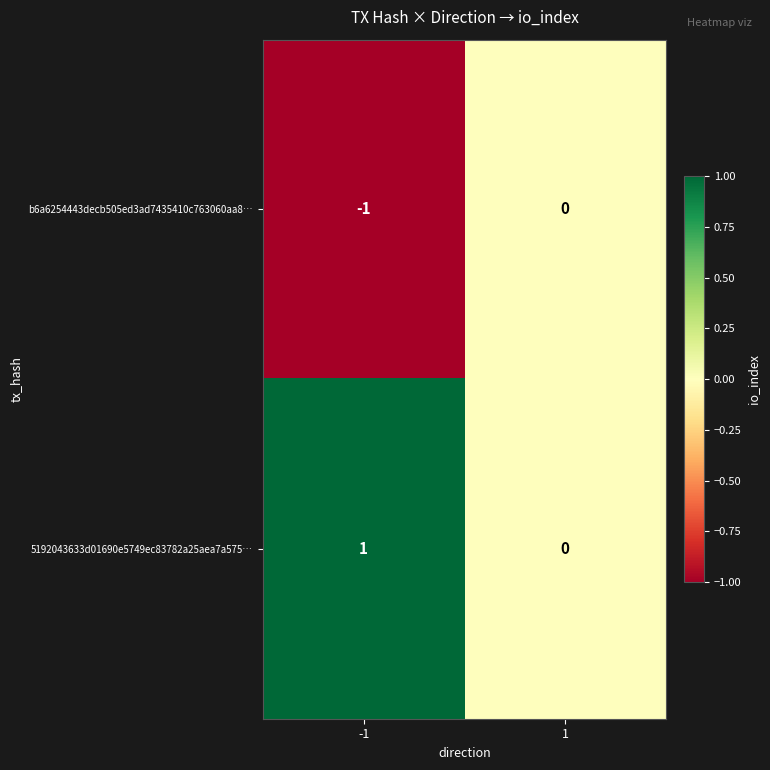

True or false: 5192043633d01690e5749ec83782a25aea7a575… has a value of 0 at 1.

True